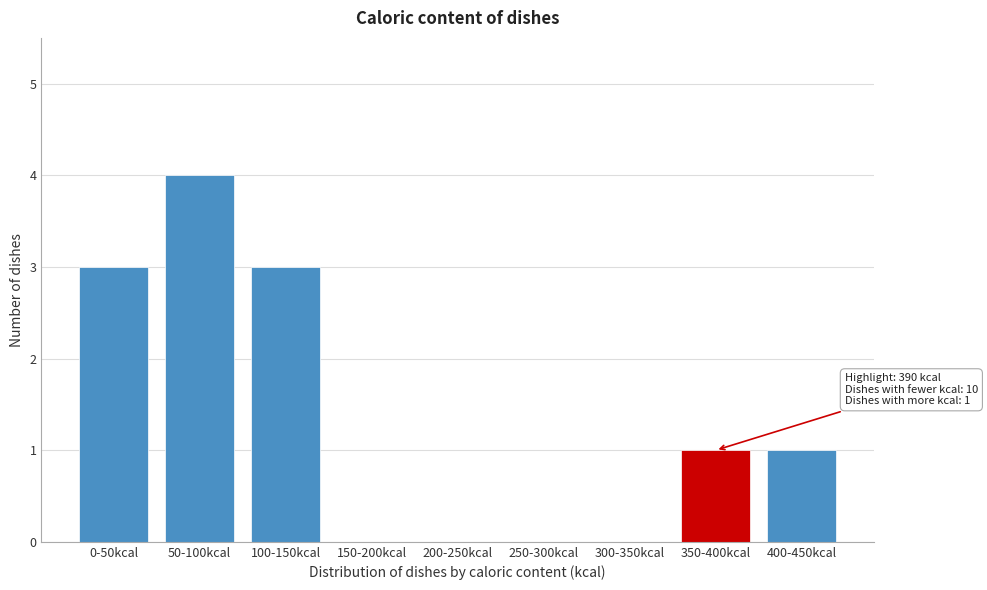

Reading left to right, list all the values displayed in this chart.

0-50kcal=3	50-100kcal=4	100-150kcal=3	150-200kcal=0	200-250kcal=0	250-300kcal=0	300-350kcal=0	350-400kcal=1	400-450kcal=1